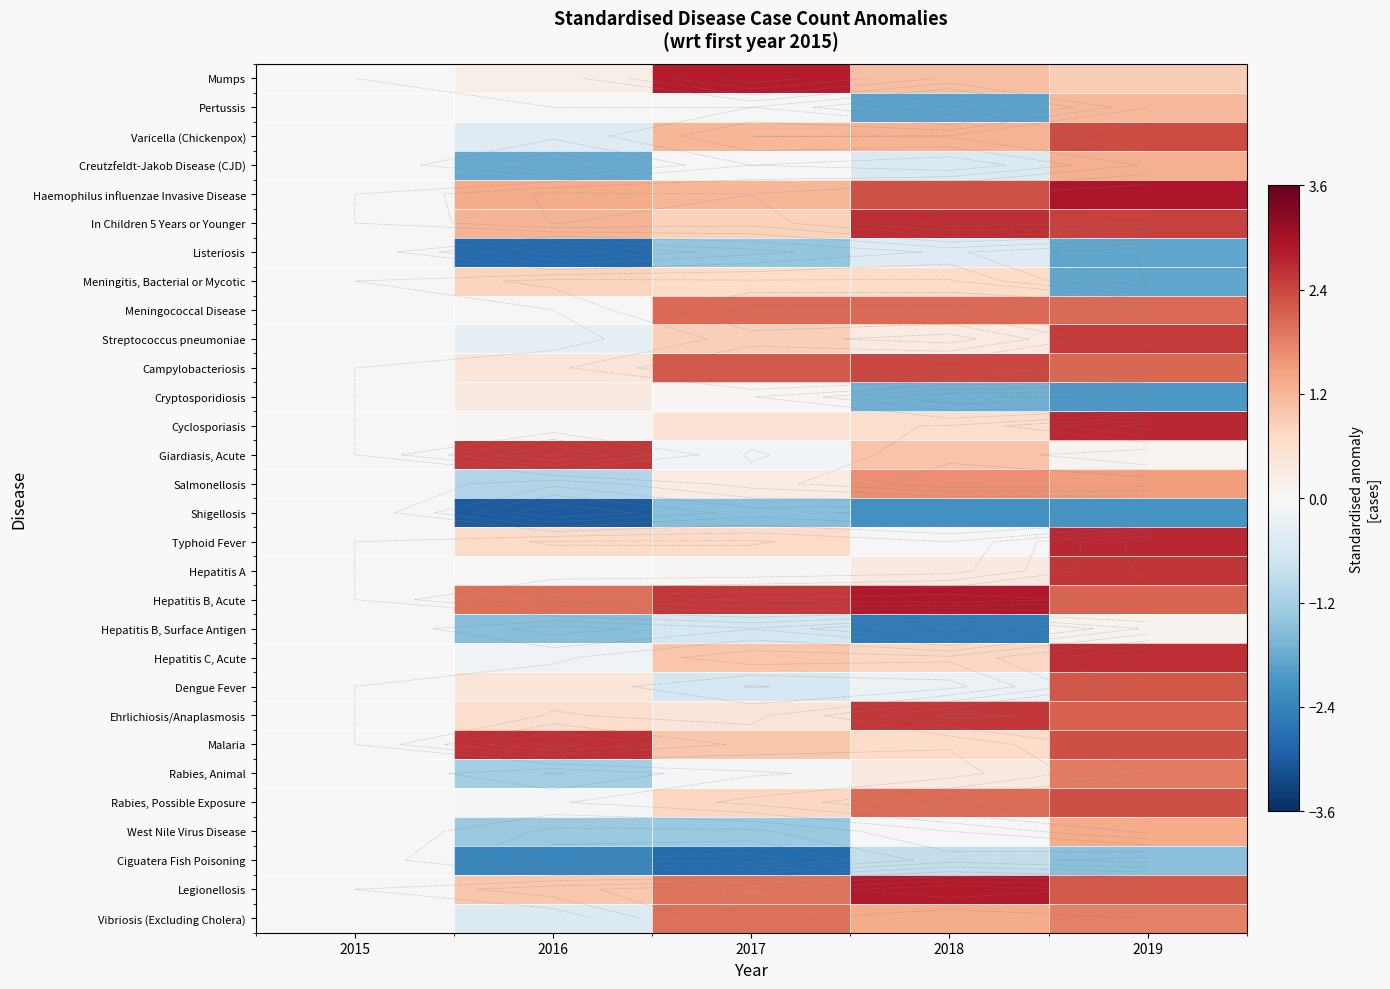

Which series changed the most between 2015 and 2018?

Hepatitis B, Acute